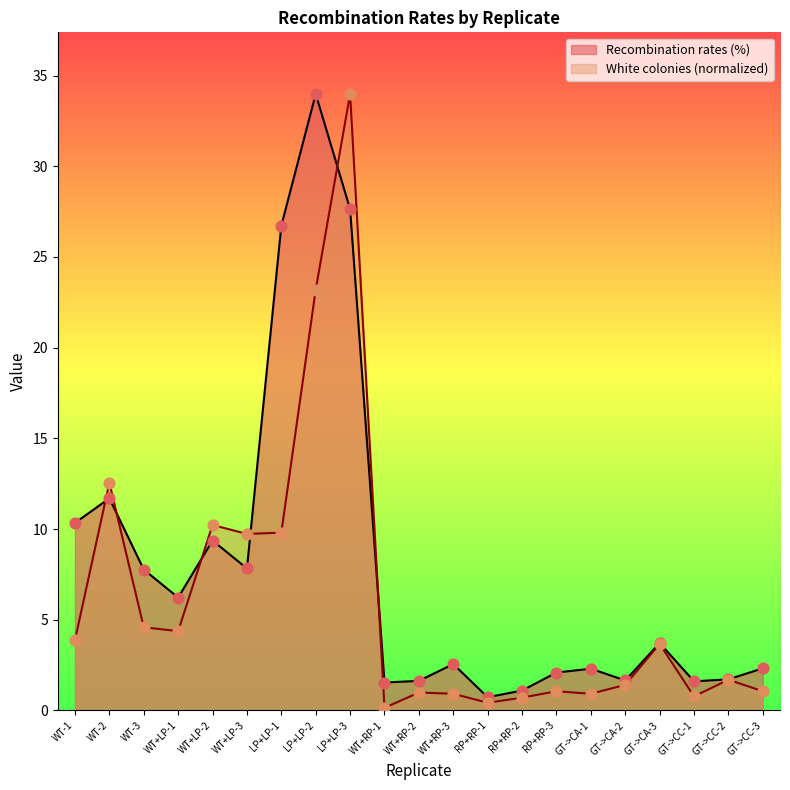

What is the total value across all series at GT->CA-3?

7.4